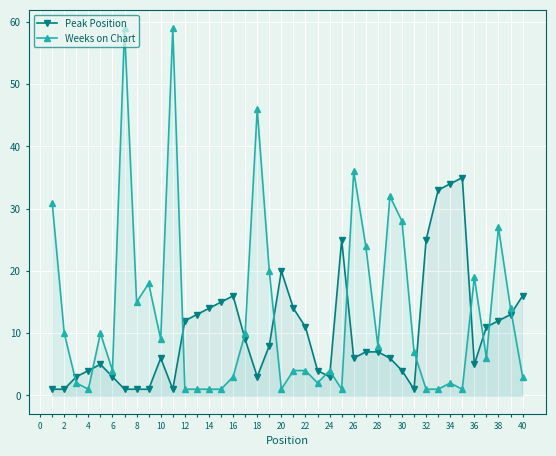

List the series in order of their overall mean, highest first.

Weeks on Chart, Peak Position